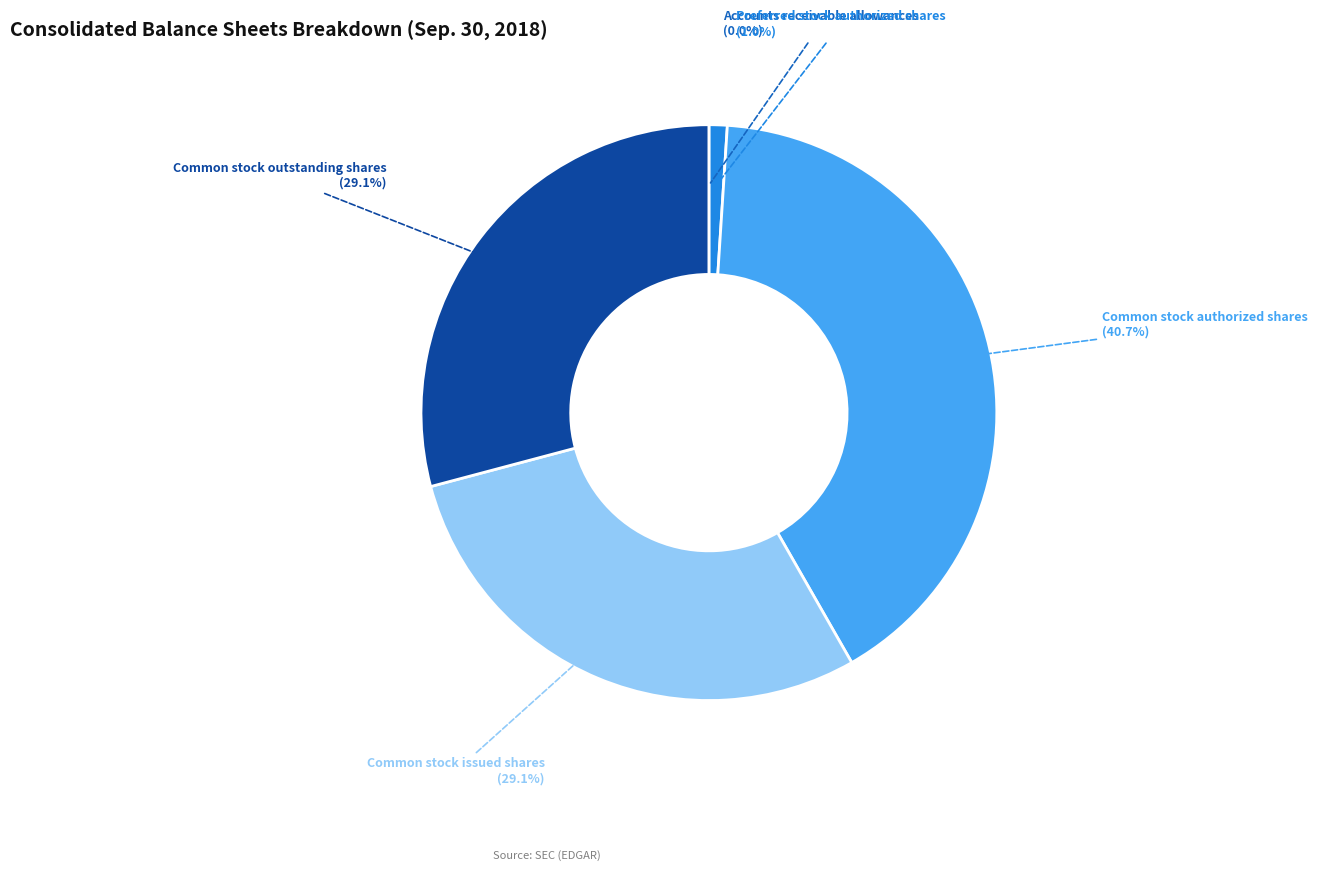

Does any single category account for the majority?

No